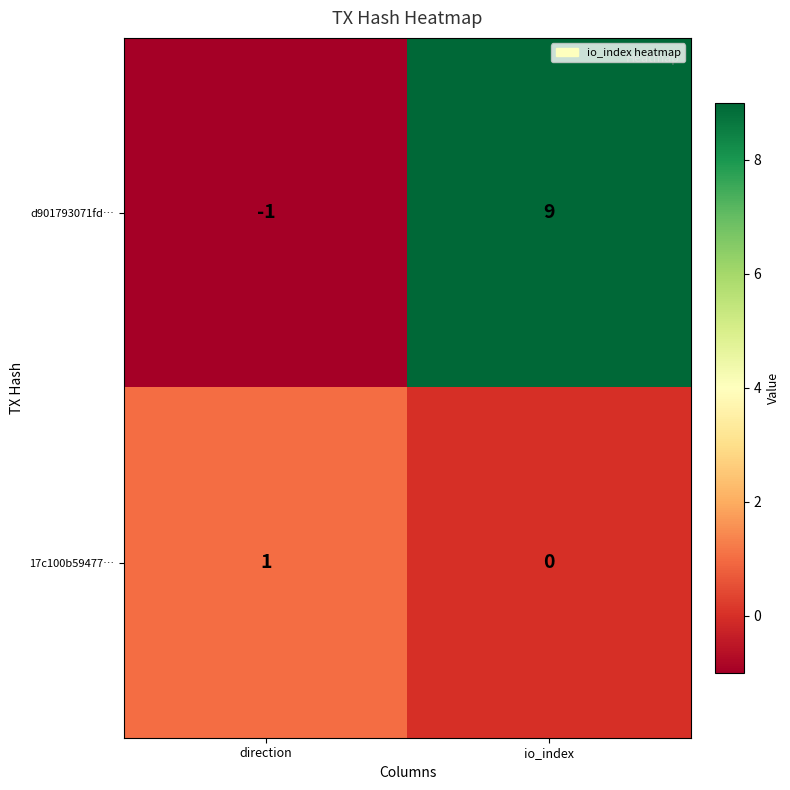

Reading left to right, extract all data points from this chart.

d901793071fd…: -1	9
17c100b59477…: 1	0